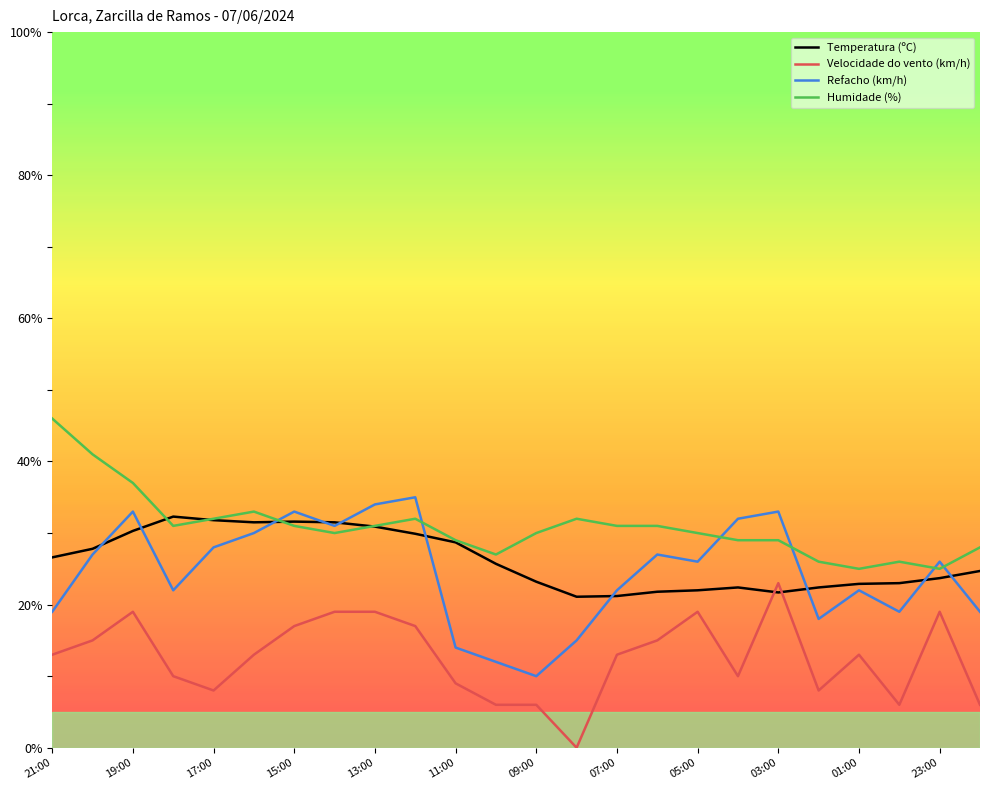

True or false: Velocidade do vento (km/h) and Refacho (km/h) cross at least once.

False